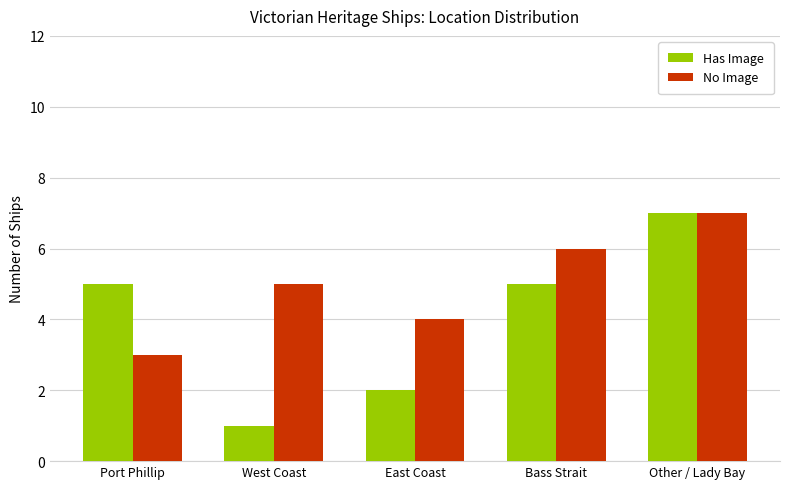

What is the spread (max minus min) of values at Port Phillip?

2